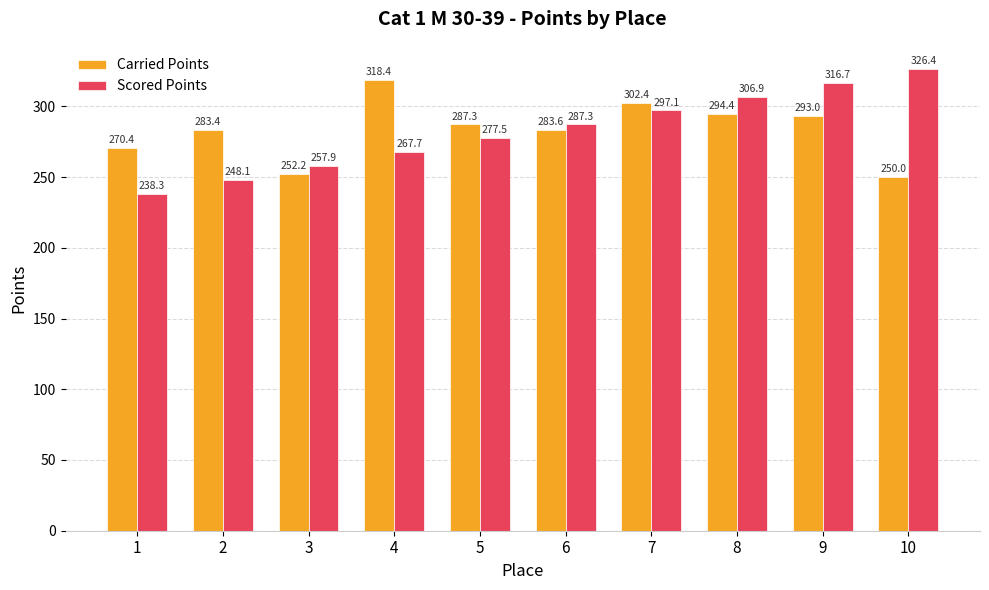

What is the greatest value displayed?

326.4